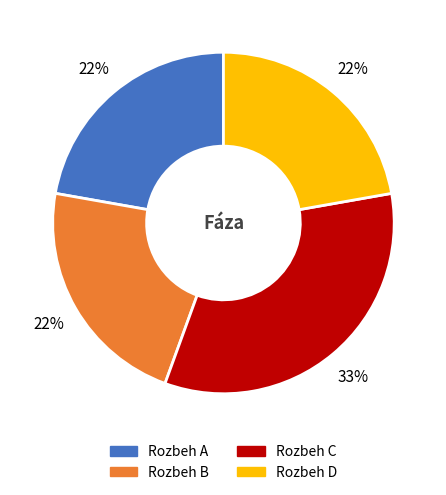

Between Rozbeh C and Rozbeh B, which is larger?

Rozbeh C